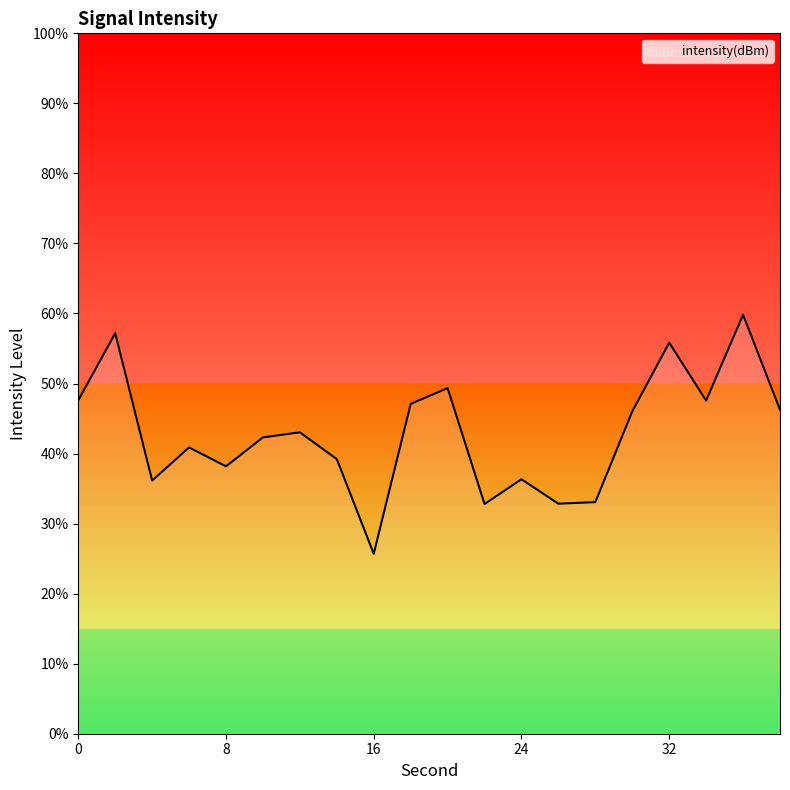

What is the average value?

42.9